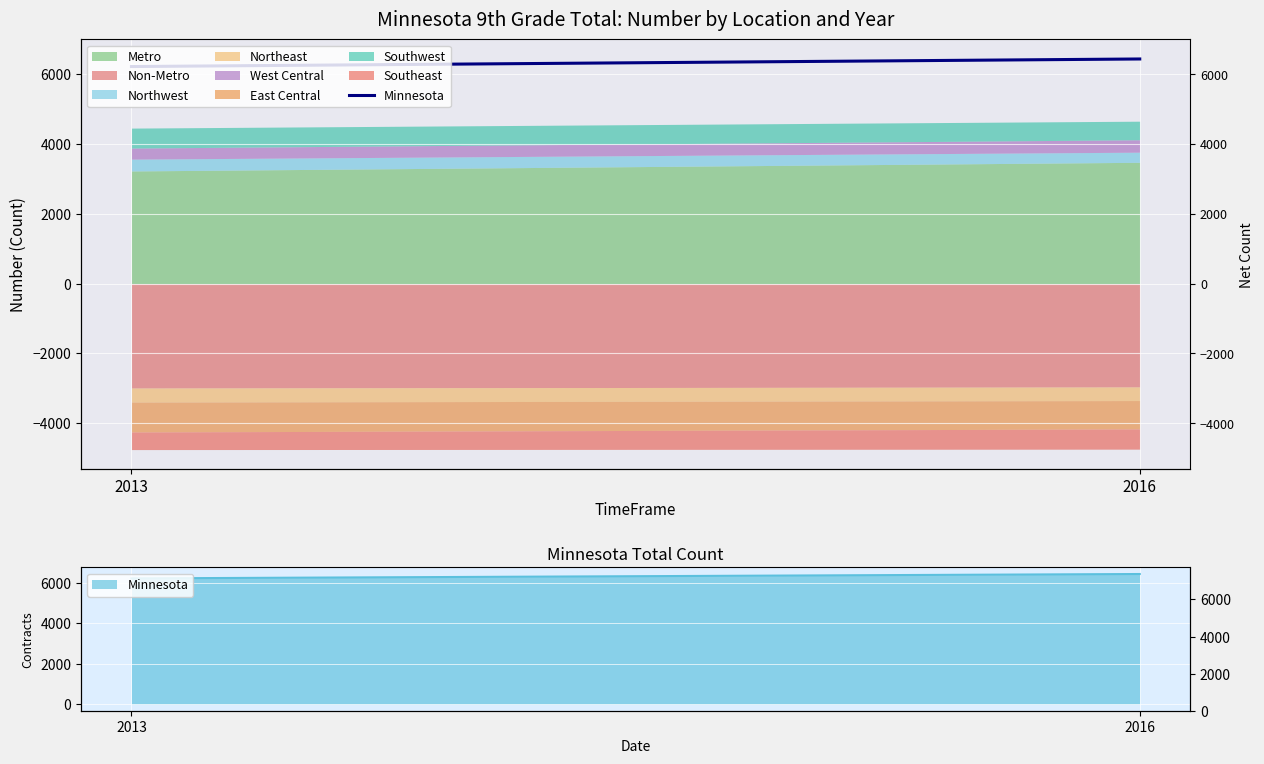

Which category has the lowest value across all series?

2013